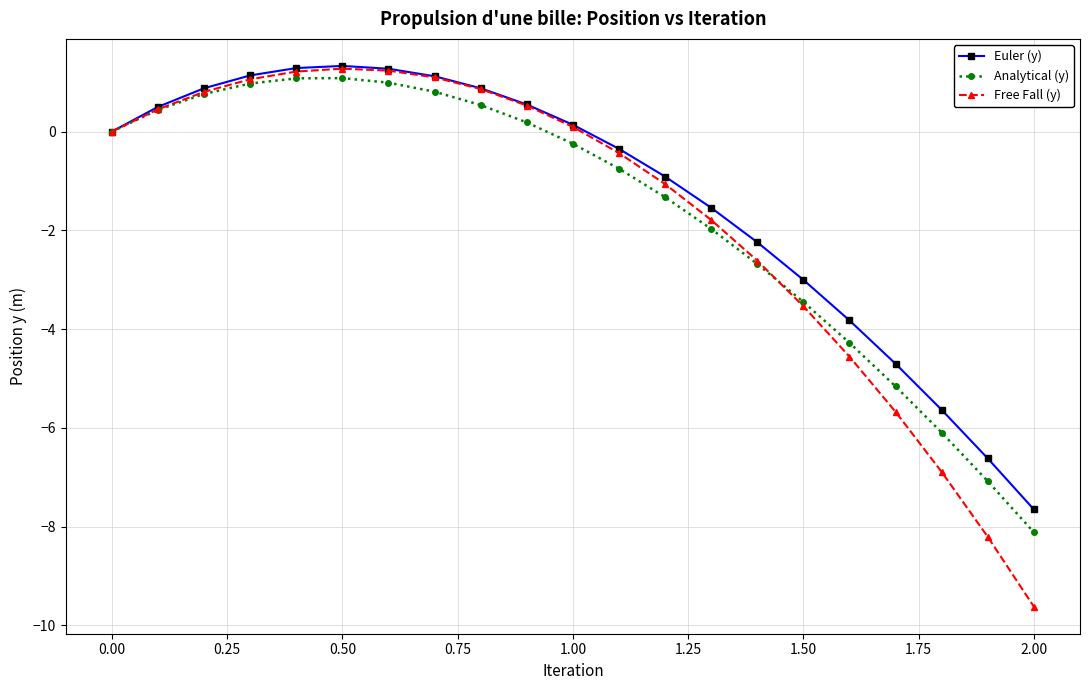

Rank the series by their average value, from highest to lowest.

Euler (y), Analytical (y), Free Fall (y)